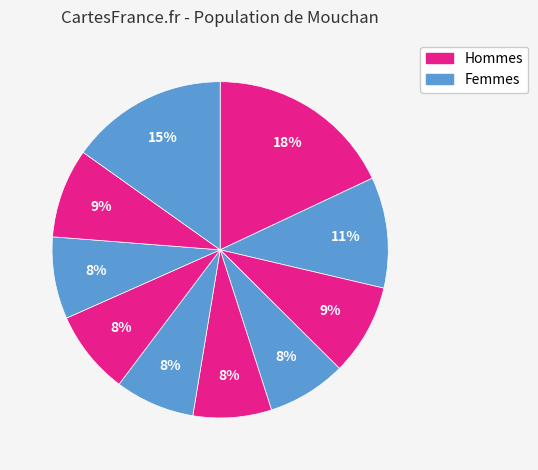

How many slices are in this pie chart?

10